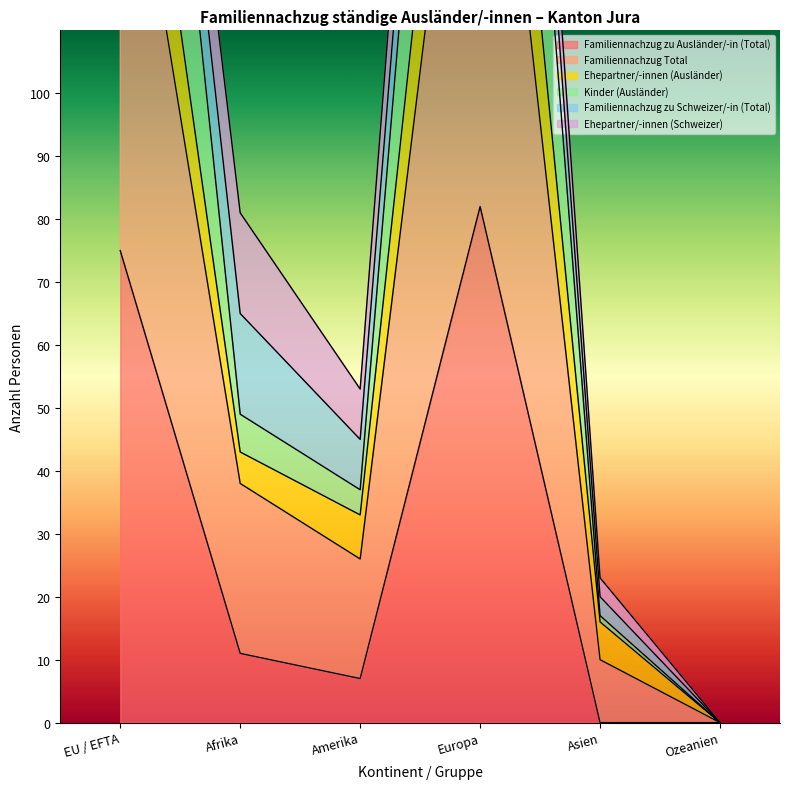

What is the label of the 4th point from the right?

Amerika